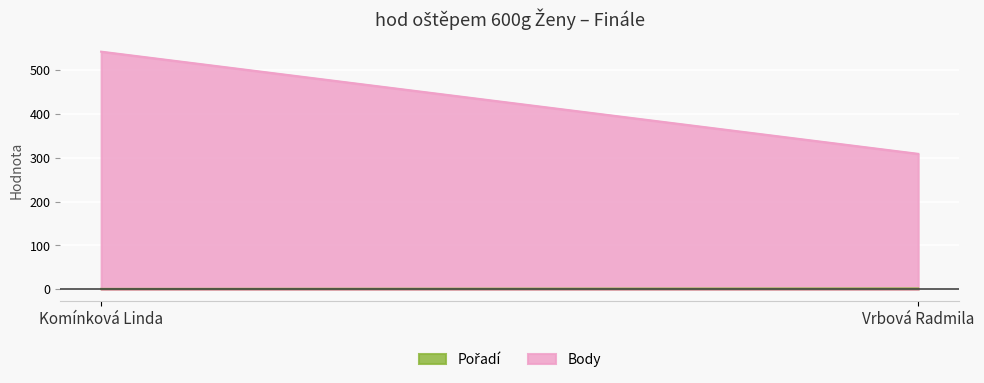

What is the value of the Body point at the 2nd from the left?

309